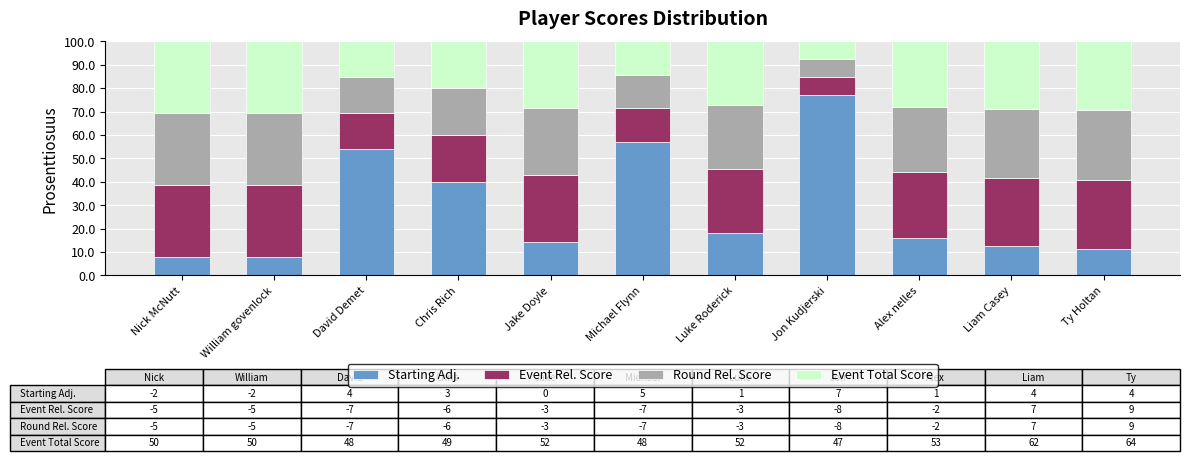

At which label does Starting Adj. first exceed 16?

David Demet